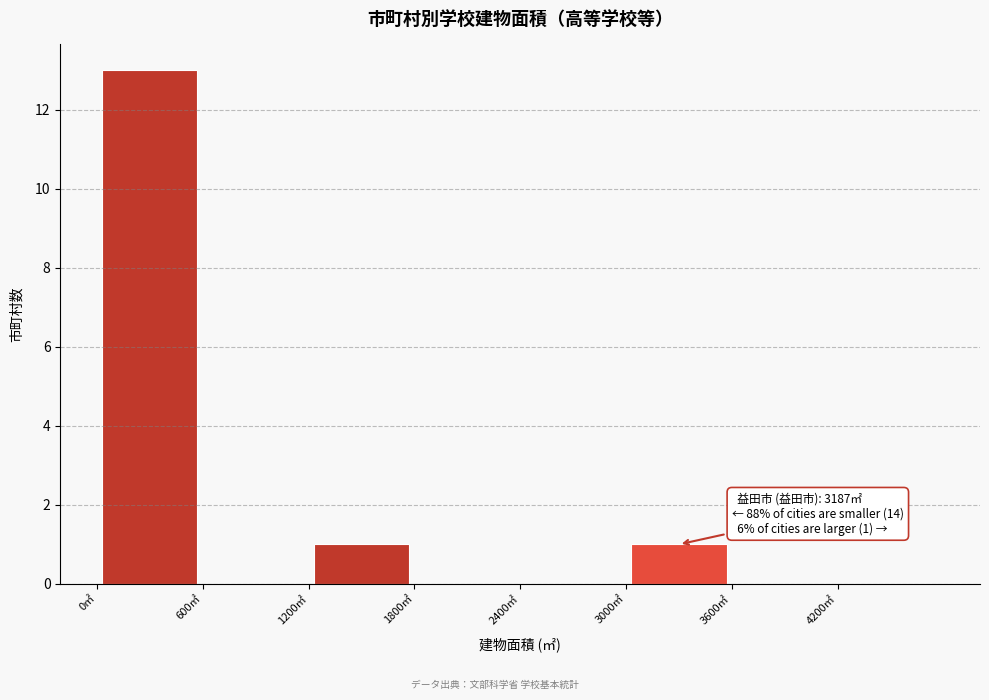

Over which range of the x-axis is the bar tallest?

0 to 600